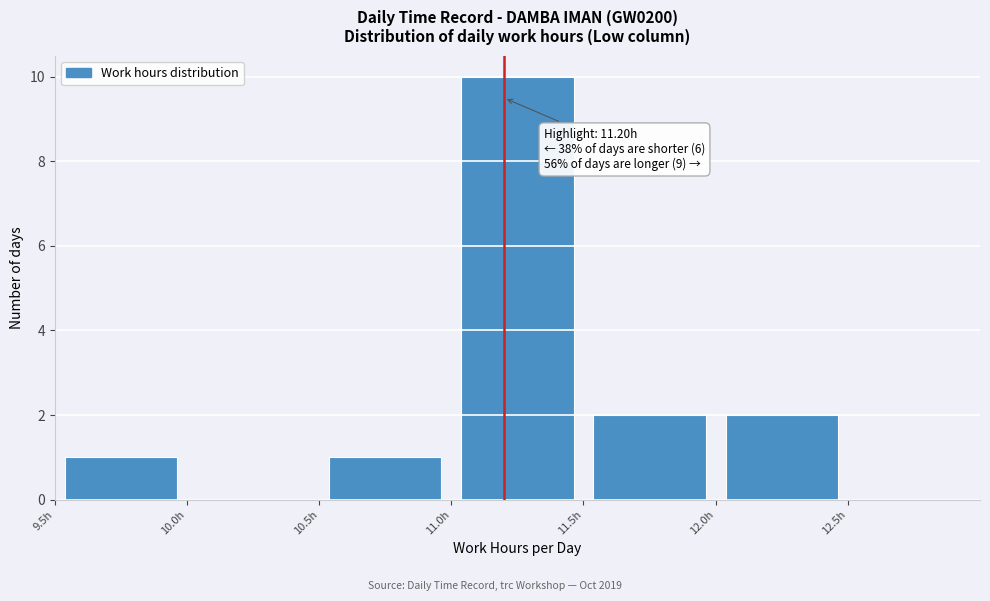

Which range on the x-axis has the tallest bar?

11.0 to 11.5